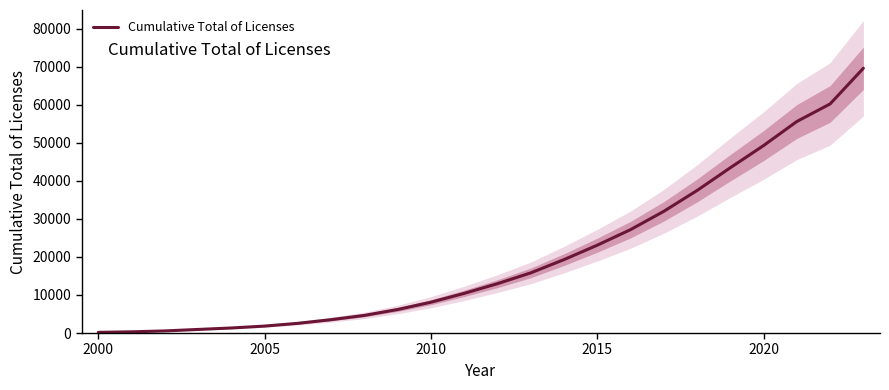

The value of Cumulative Total of Licenses at 2020 is 49265. True or false?

True